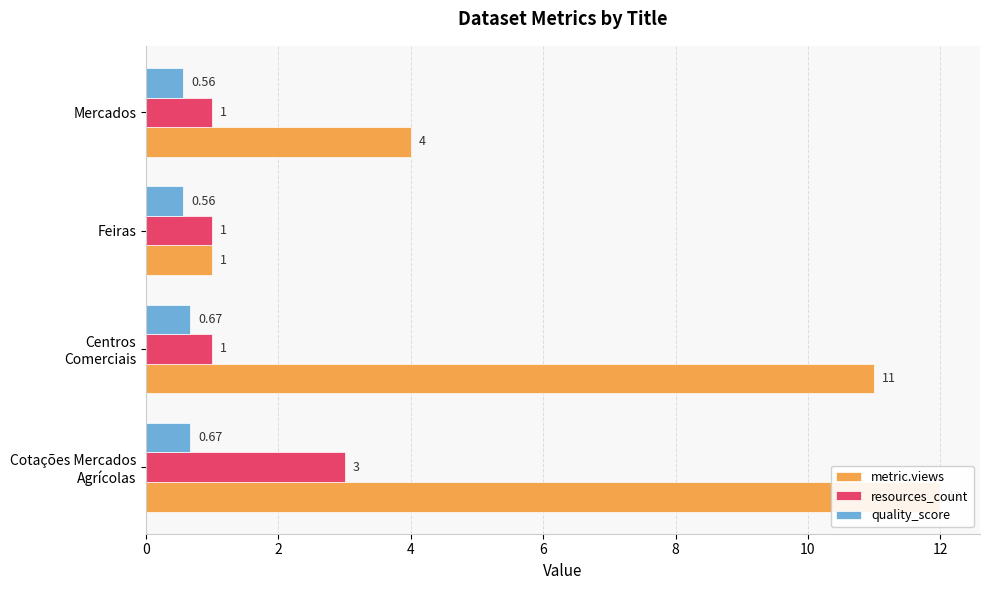

Which series has the largest total across all categories?

metric.views